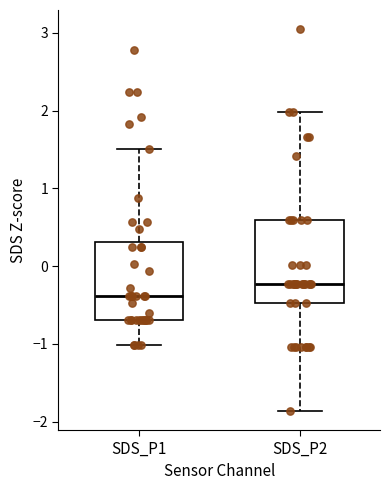

Where does the median line of the box for SDS_P2 sit on the y-axis? The values are not printed on the chart, so give them approximately, as read against the axis.

-0.2